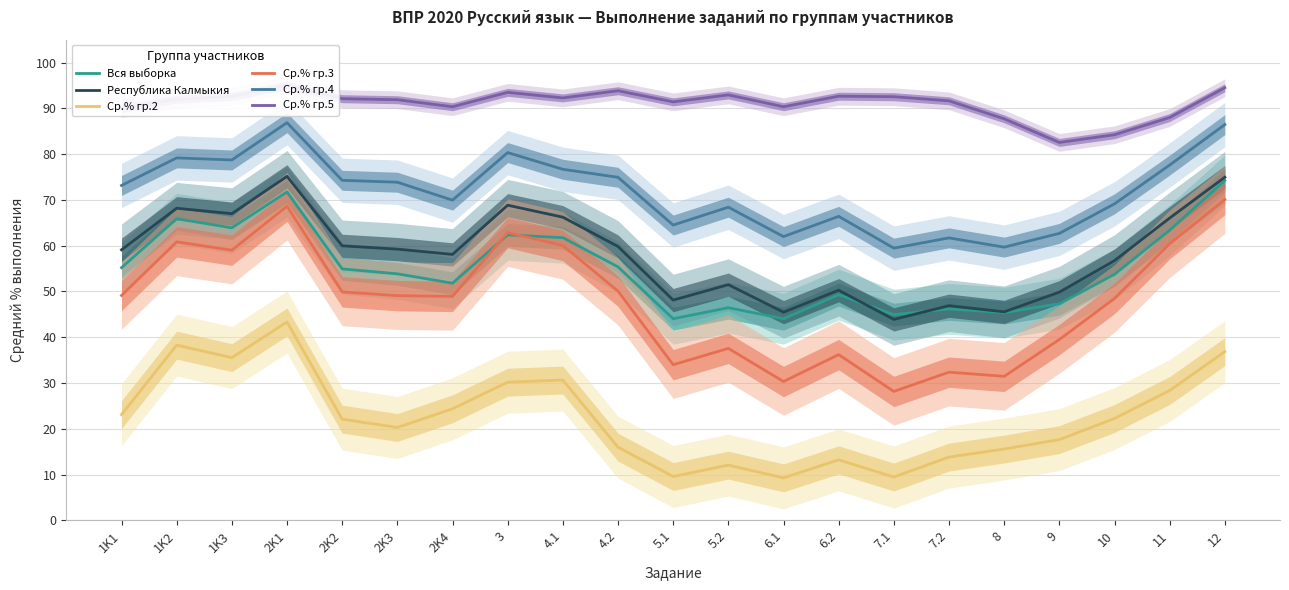

What is the difference between the Ср.% гр.5 values at 2K1 and 4.2?

1.2